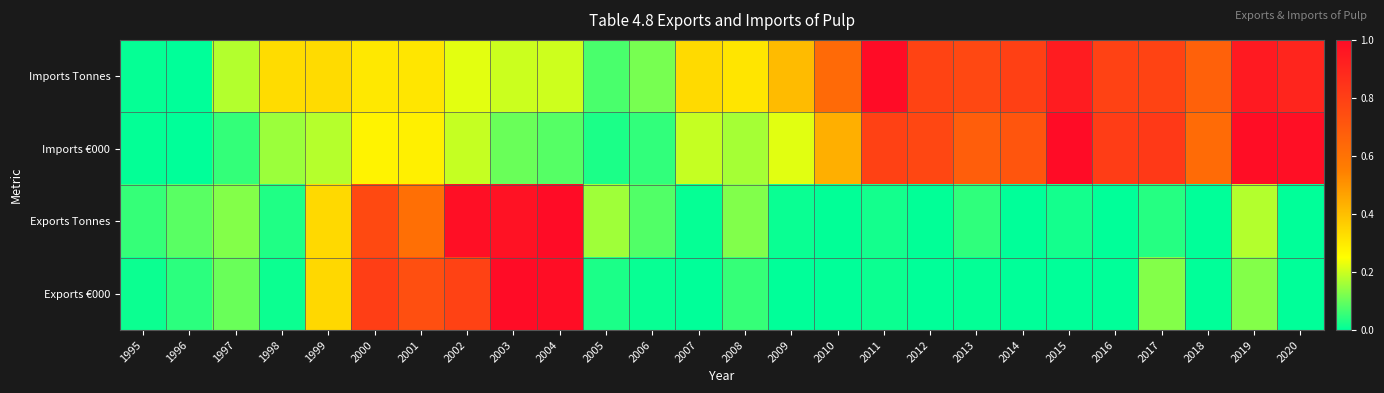

How many data points does each series have?

26